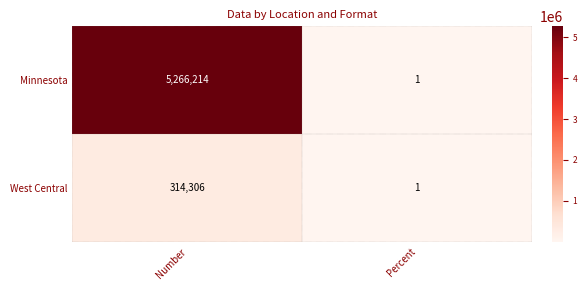

True or false: West Central has a value of 187205 at Number.

False